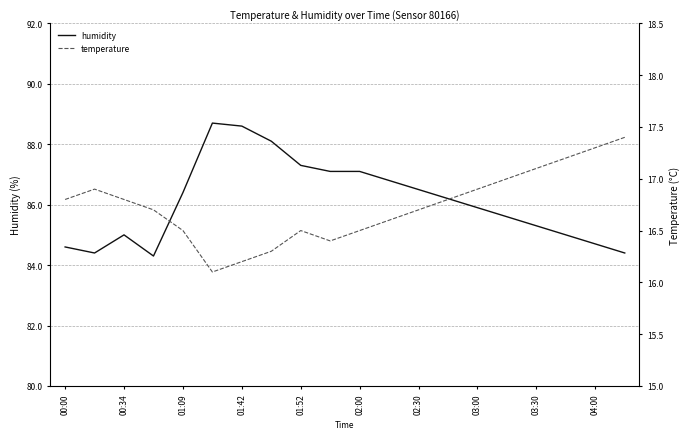

The value of humidity at 01:09 is 86.4. True or false?

True